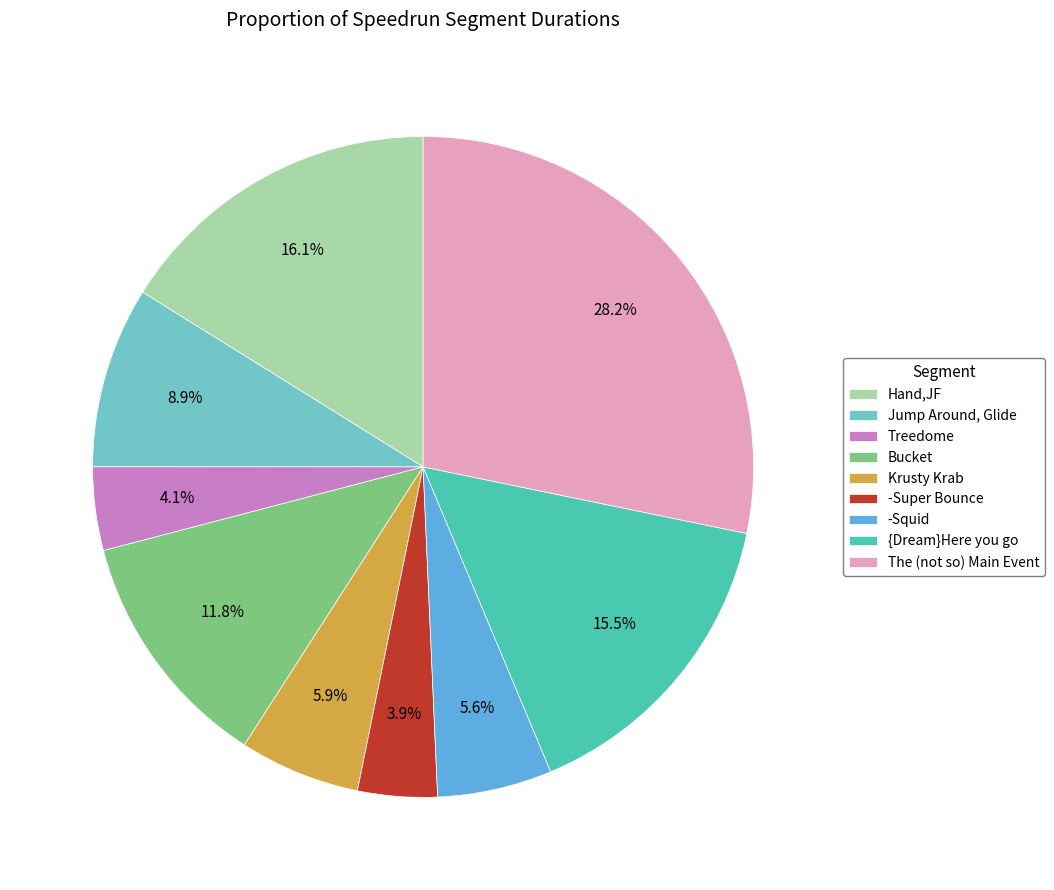

Is there a majority slice in this chart?

No